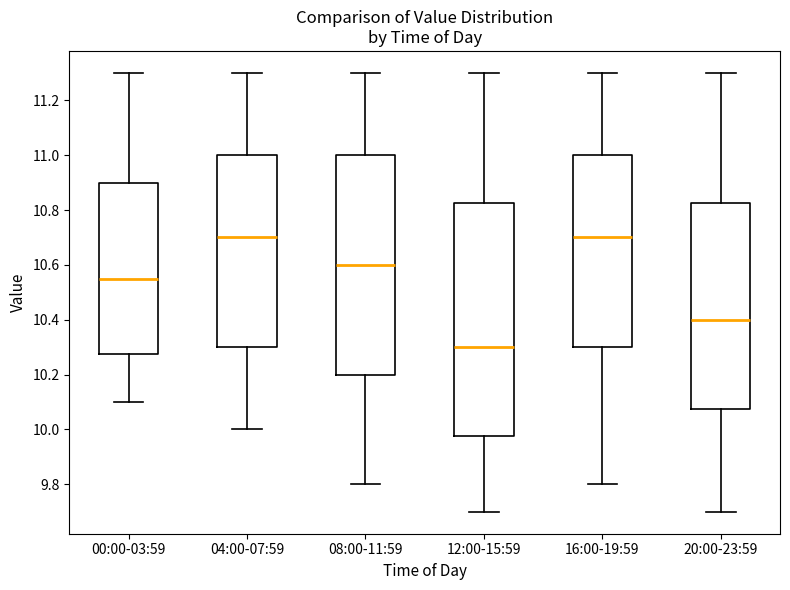

Reading left to right, transcribe this box plot: for each box, give where its median line is, the range the box spans, and where its two whiskers end, as read against the y-axis. The values are not printed on the chart, so give them approximately, as read against the axis.

00:00-03:59: median 10.56, box 10.28 to 10.90, whiskers 10.10 to 11.30
04:00-07:59: median 10.70, box 10.30 to 11.00, whiskers 10.00 to 11.30
08:00-11:59: median 10.60, box 10.20 to 11.00, whiskers 9.80 to 11.30
12:00-15:59: median 10.30, box 9.98 to 10.82, whiskers 9.70 to 11.30
16:00-19:59: median 10.70, box 10.30 to 11.00, whiskers 9.80 to 11.30
20:00-23:59: median 10.40, box 10.08 to 10.82, whiskers 9.70 to 11.30